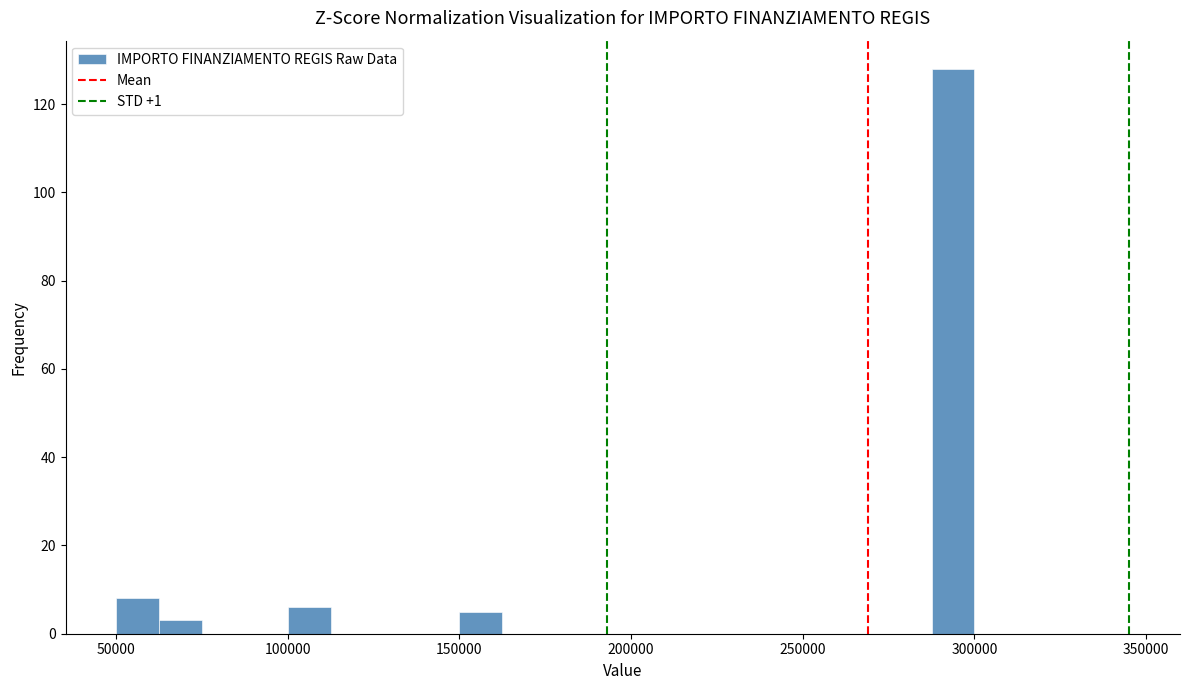

Read against the x-axis, roughly where is the centre of the tallest bar?

295000